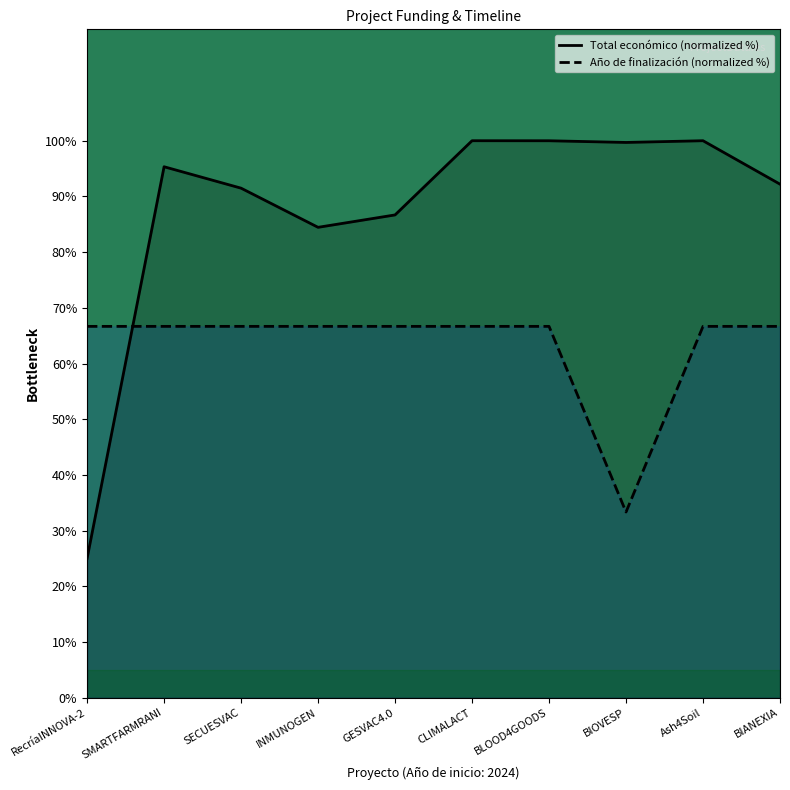

What is the label of the 2nd point from the right?

Ash4Soil